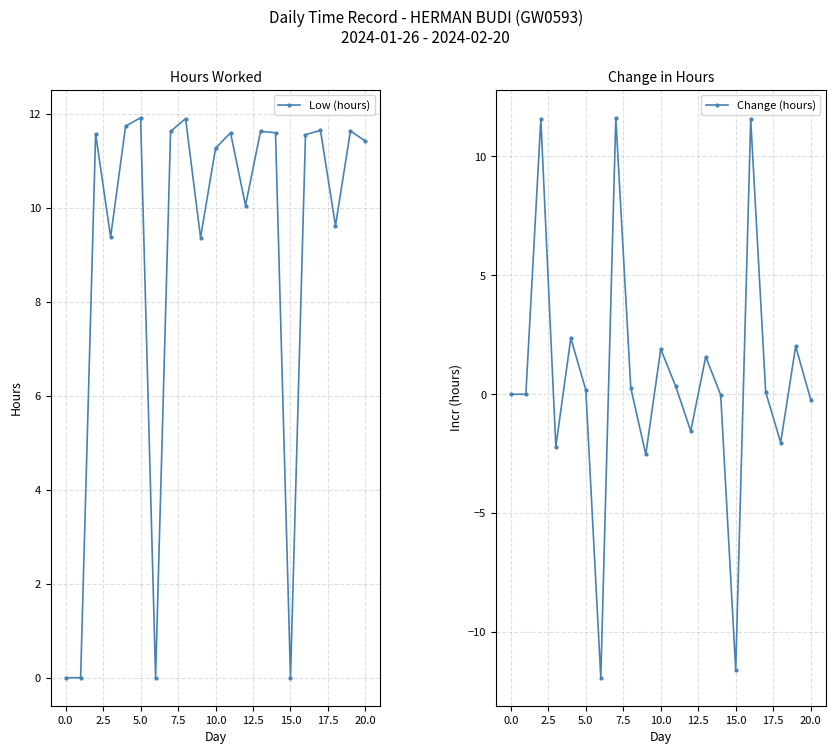

True or false: Low (hours) and Change (hours) intersect in this chart.

False